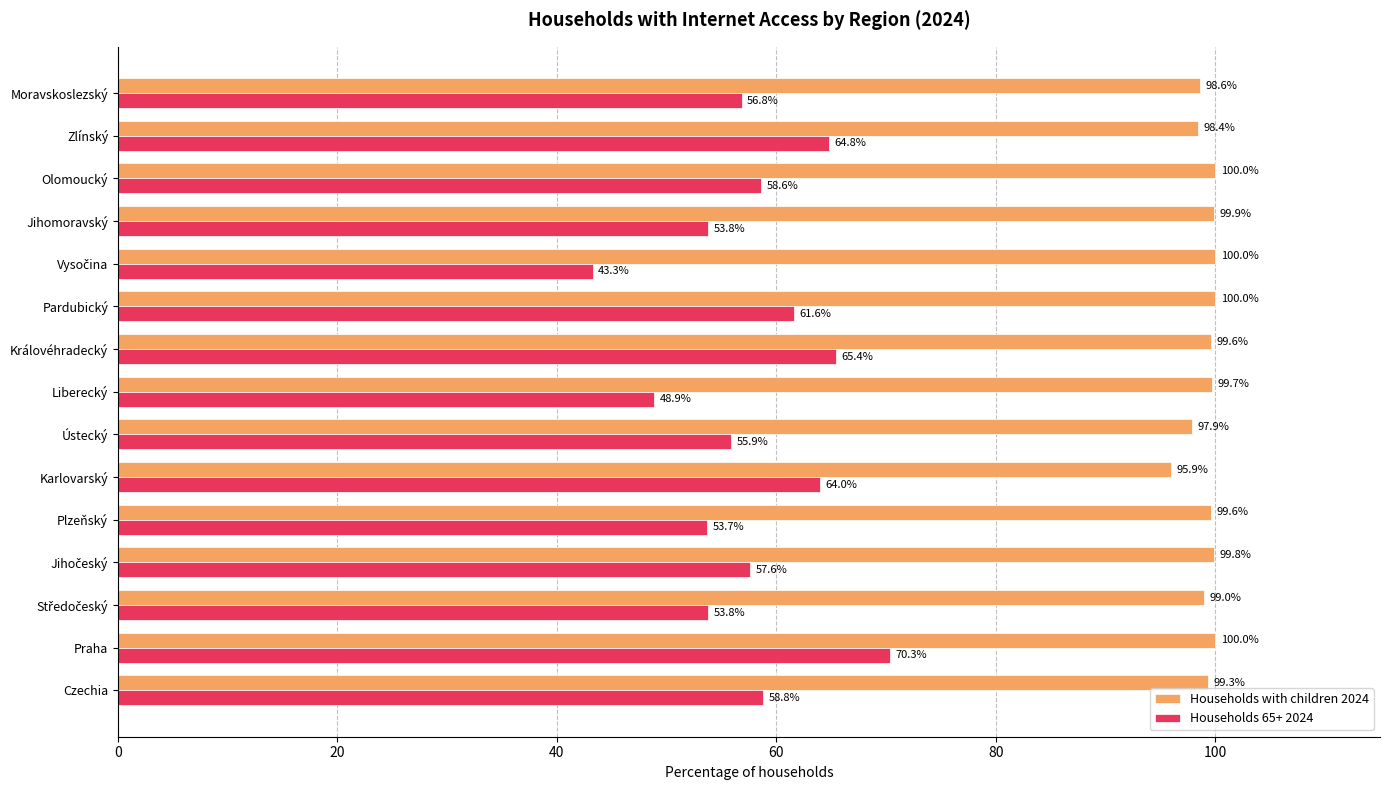

Which series has the widest spread of values?

Households 65+ 2024